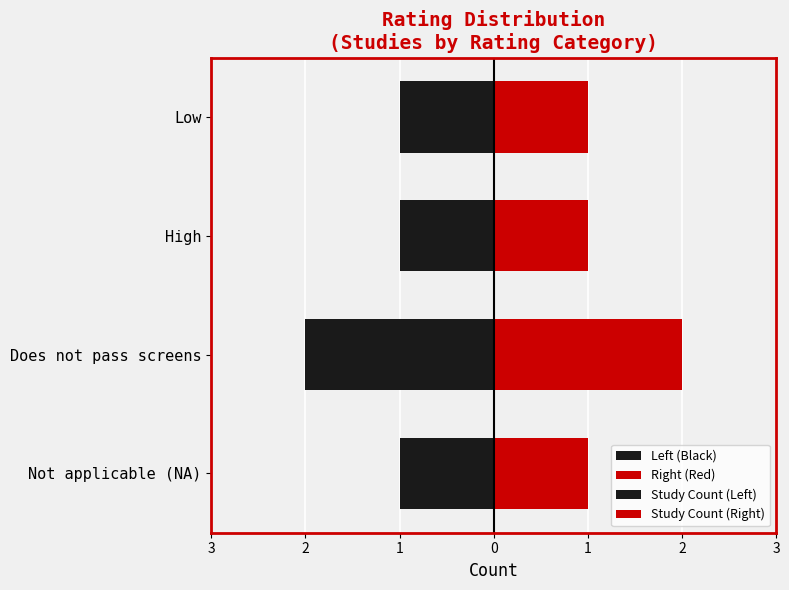

What is the difference between the maximum and minimum values?

1